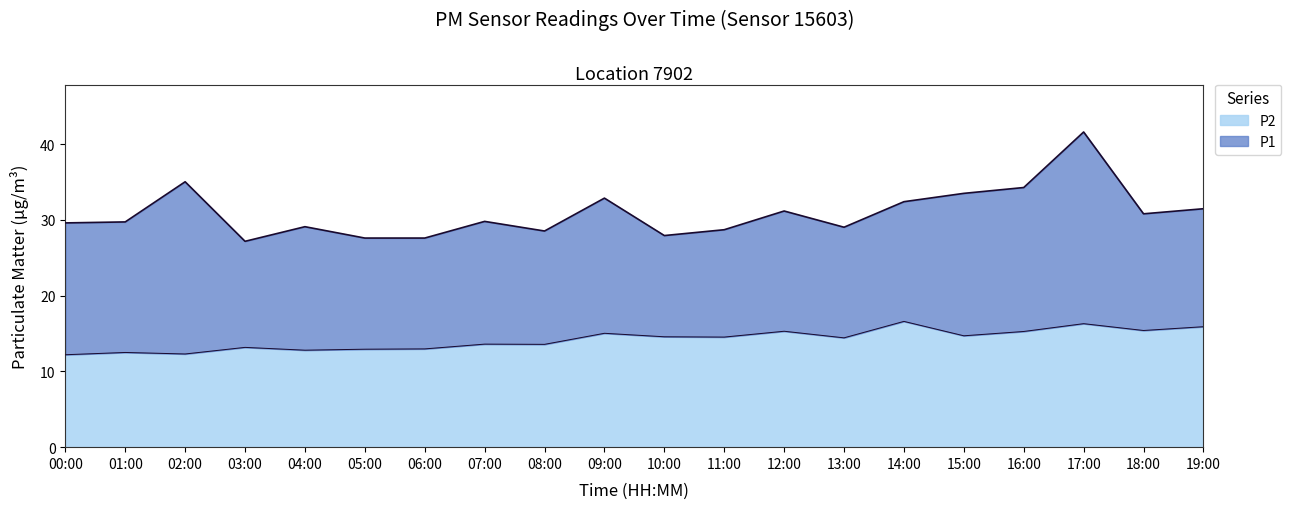

Is it true that P1 equals 29.7 at 01:00?

True